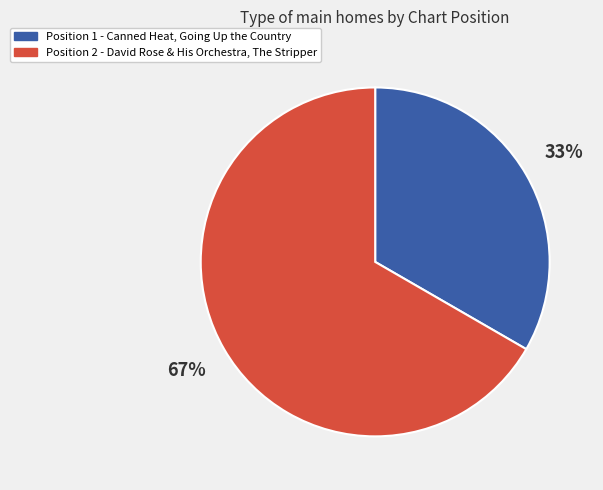

Is there a majority slice in this chart?

Yes